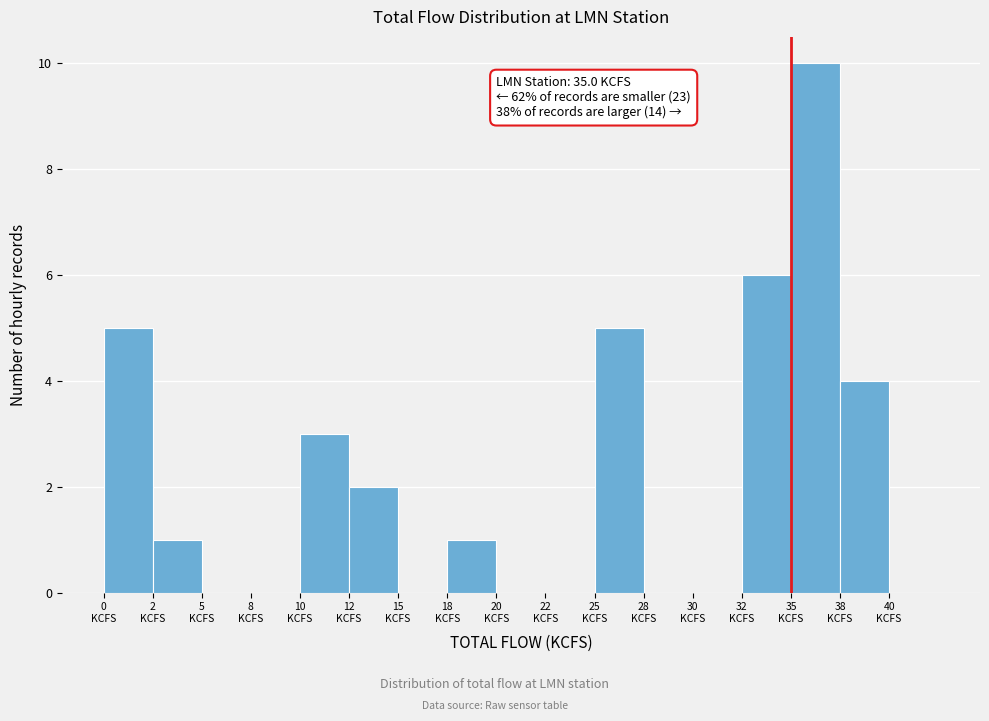

What is the maximum value shown in the chart?

10